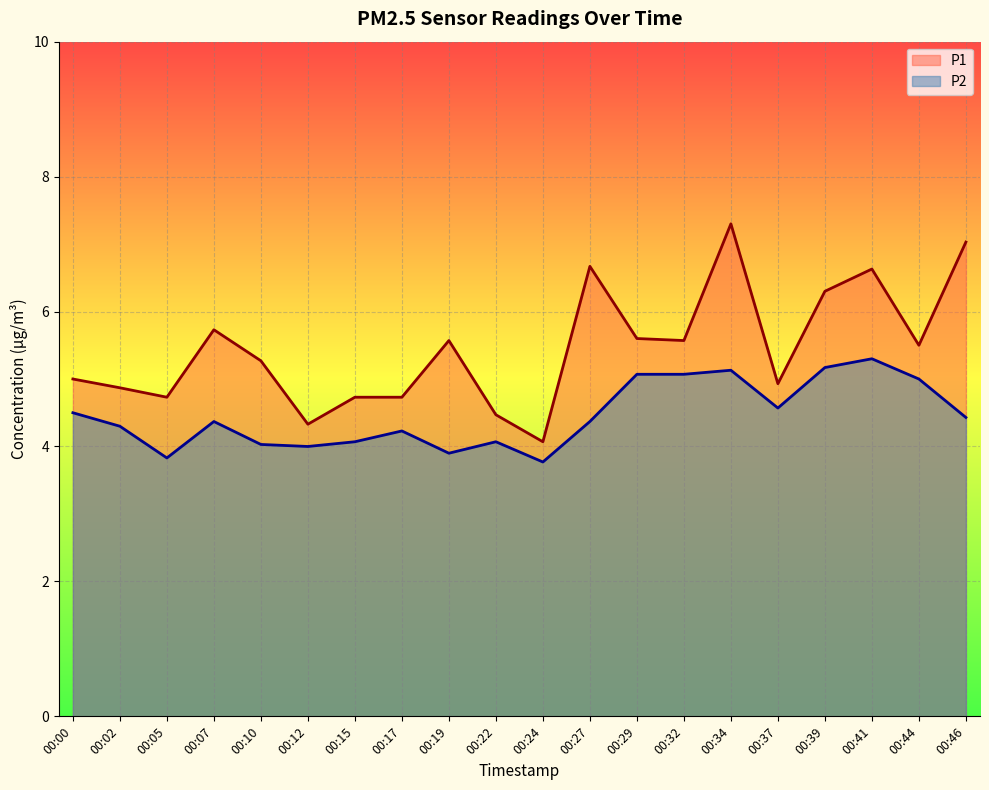

At which category does P1 reach its first local peak?

00:07